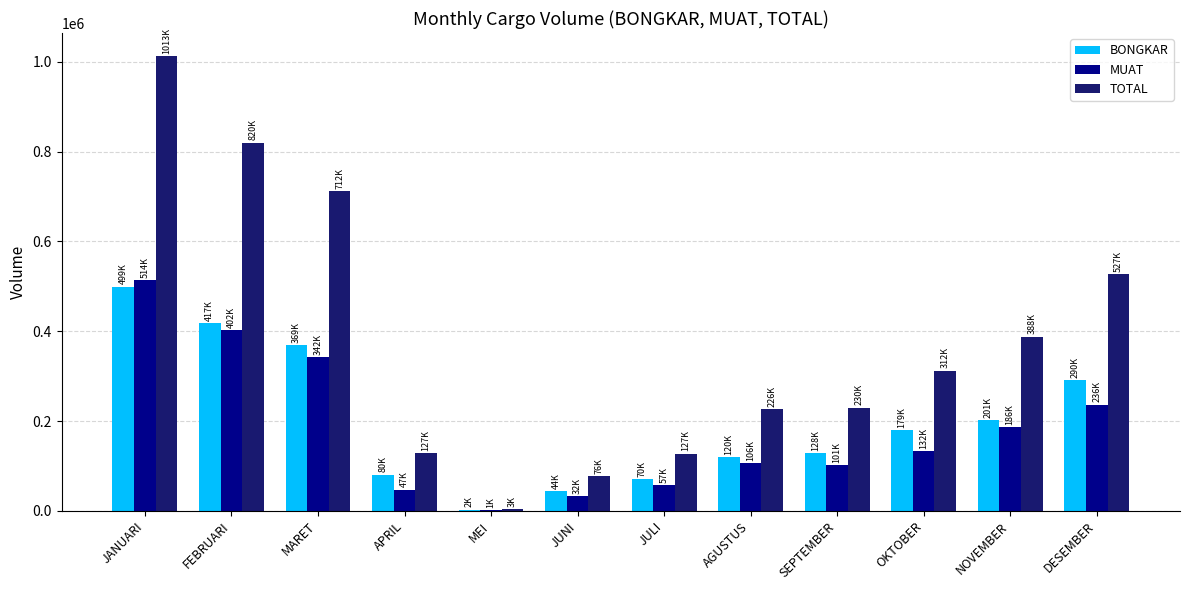

What is the total value across all series at MARET?

1424634